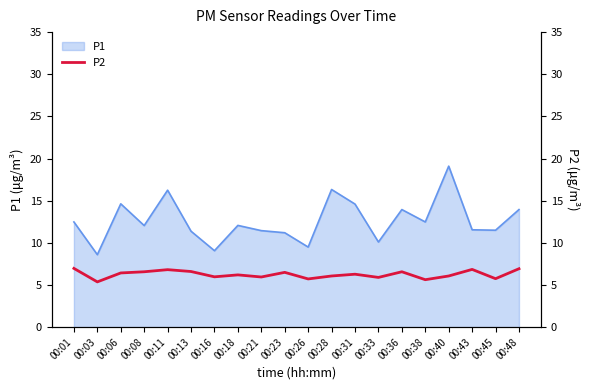

The P1 series shows 12.5 at 00:38. True or false?

True